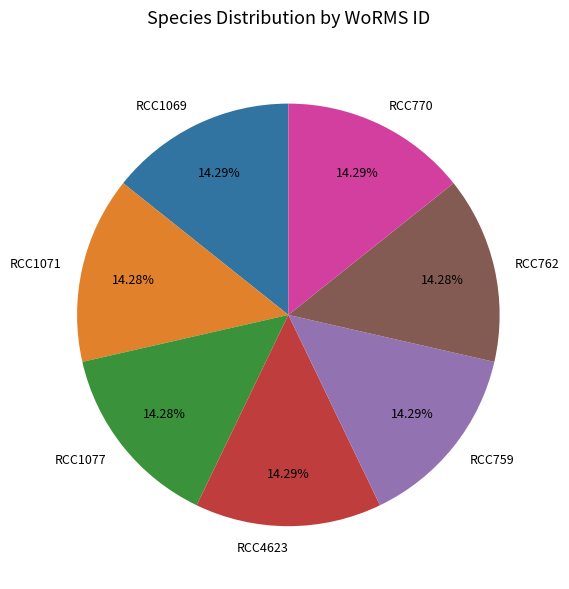

Is there a majority slice in this chart?

No